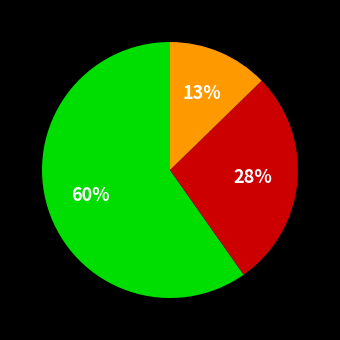

Is there any slice that represents more than half of the pie?

Yes